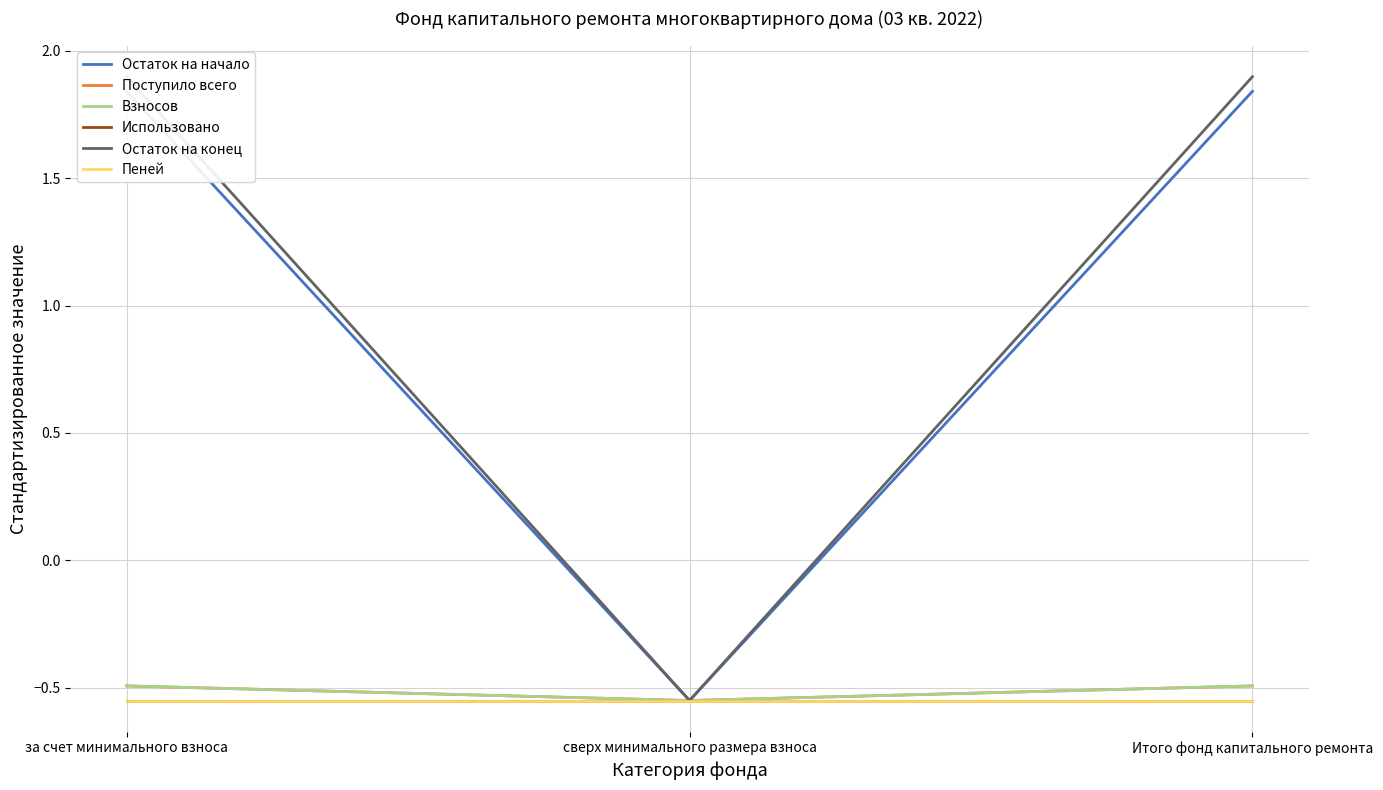

Between за счет минимального взноса and сверх минимального размера взноса, which is larger?

за счет минимального взноса